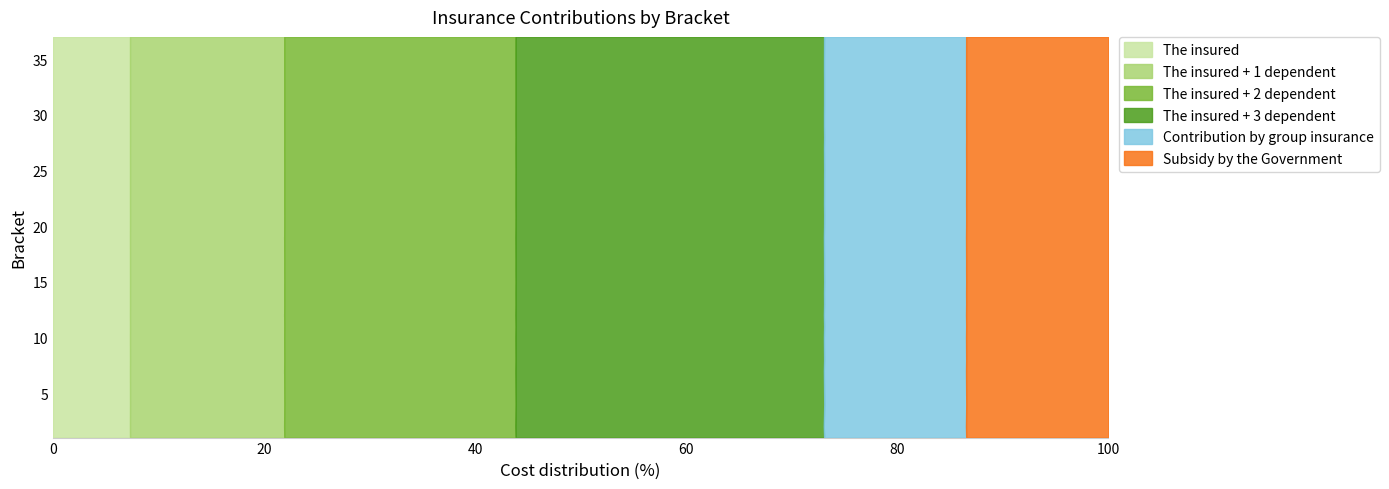

Reading left to right, list all the values displayed in this chart.

The insured: 392	409	428	447	470	493	516	540	563	592	622	651	681	710	748	785	822	859	896	943	990	1036	1083	1129	1187	1244	1301	1359	1428	1498	1568	1638	1708	1791	1875	1959	2043
The insured + 1 dependent: 784	818	856	894	940	986	1032	1080	1126	1184	1244	1302	1362	1420	1496	1570	1644	1718	1792	1886	1980	2072	2166	2258	2374	2488	2602	2718	2856	2996	3136	3276	3416	3582	3750	3918	4086
The insured + 2 dependent: 1176	1227	1284	1341	1410	1479	1548	1620	1689	1776	1866	1953	2043	2130	2244	2355	2466	2577	2688	2829	2970	3108	3249	3387	3561	3732	3903	4077	4284	4494	4704	4914	5124	5373	5625	5877	6129
The insured + 3 dependent: 1568	1636	1712	1788	1880	1972	2064	2160	2252	2368	2488	2604	2724	2840	2992	3140	3288	3436	3584	3772	3960	4144	4332	4516	4748	4976	5204	5436	5712	5992	6272	6552	6832	7164	7500	7836	8172
Contribution by group insurance: 722	755	789	823	866	909	952	995	1038	1092	1146	1201	1255	1309	1378	1447	1515	1584	1653	1738	1824	1910	1996	2081	2187	2293	2399	2504	2633	2762	2890	3019	3148	3302	3457	3611	3765
Subsidy by the Government: 722	755	789	823	866	909	952	995	1038	1092	1146	1201	1255	1309	1378	1447	1515	1584	1653	1738	1824	1910	1996	2081	2187	2293	2399	2504	2633	2762	2890	3019	3148	3302	3457	3611	3765